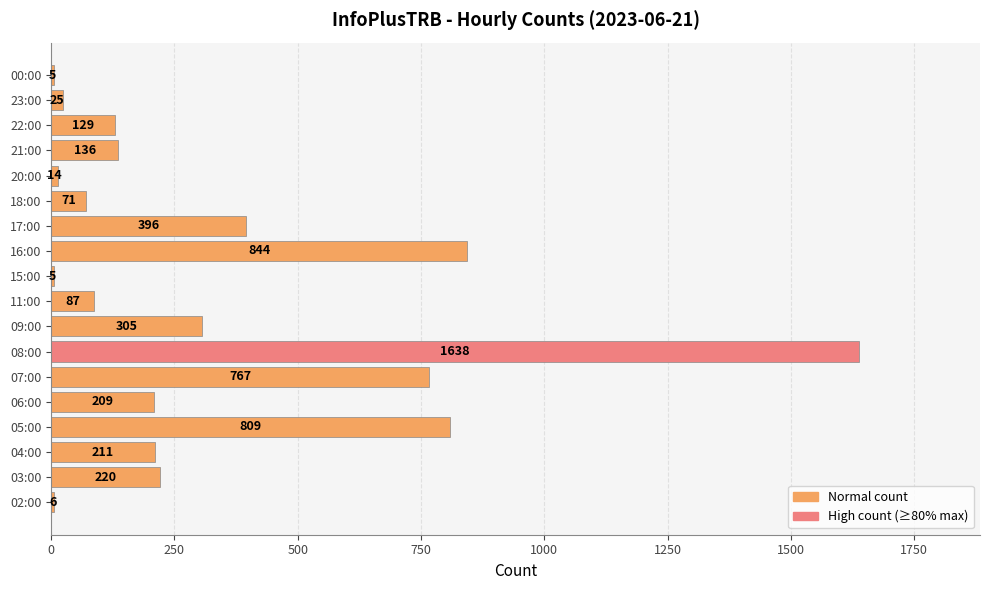

What is the greatest value displayed?

1638